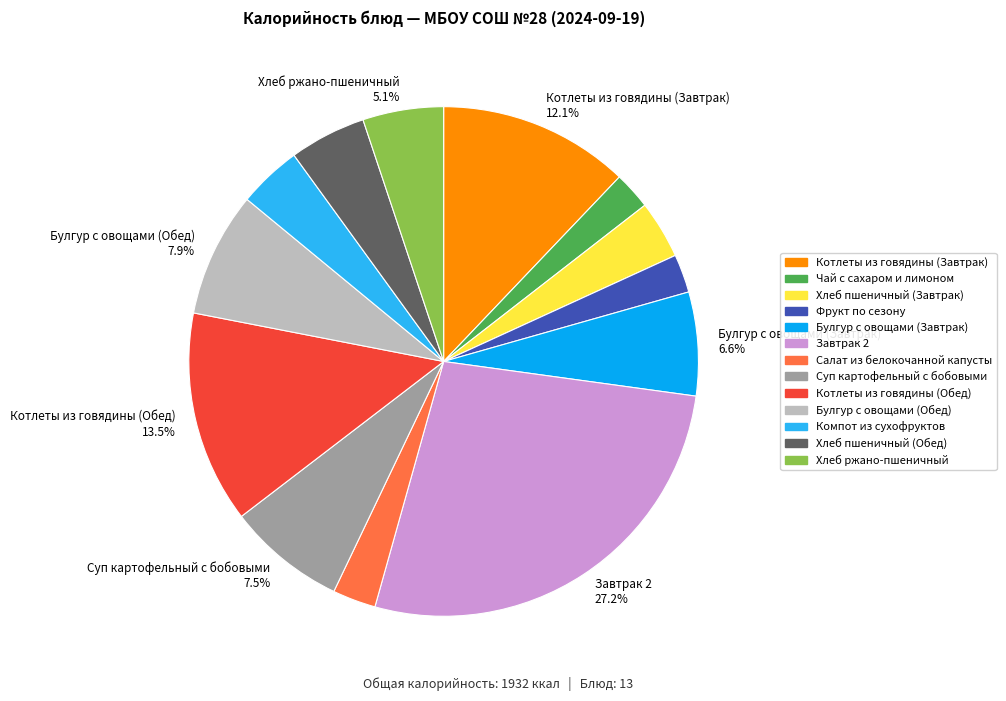

Approximately how many times larger is the value at Чай с сахаром и лимоном compared to Фрукт по сезону?

1.0